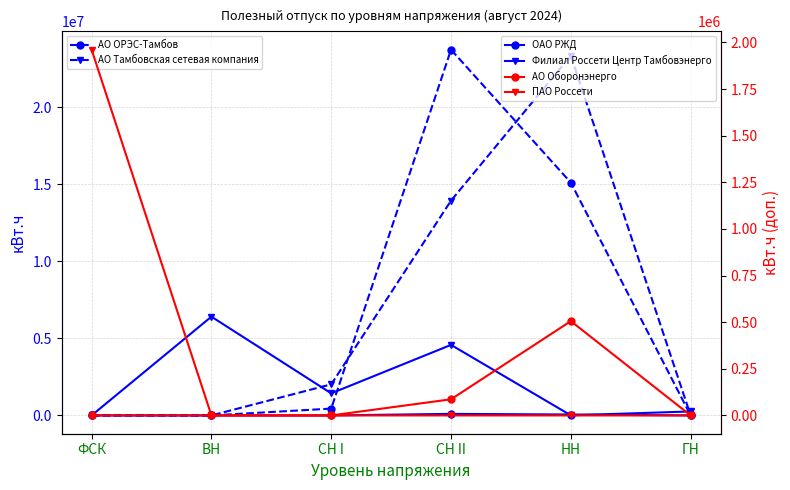

List the series in order of their peak value, lowest first.

ОАО РЖД, АО Оборонэнерго, ПАО Россети, Филиал Россети Центр Тамбовэнерго, АО Тамбовская сетевая компания, АО ОРЭС-Тамбов